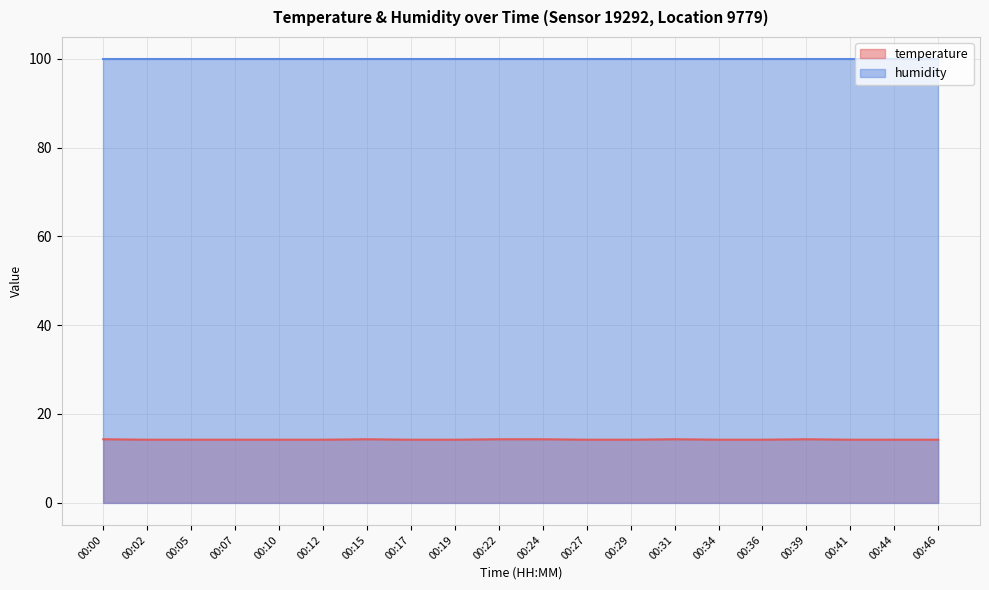

What is the sum of all values?

284.6